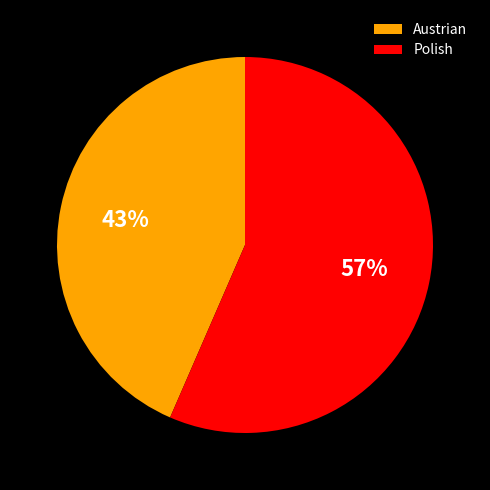

What is the largest slice in the pie chart?

Polish